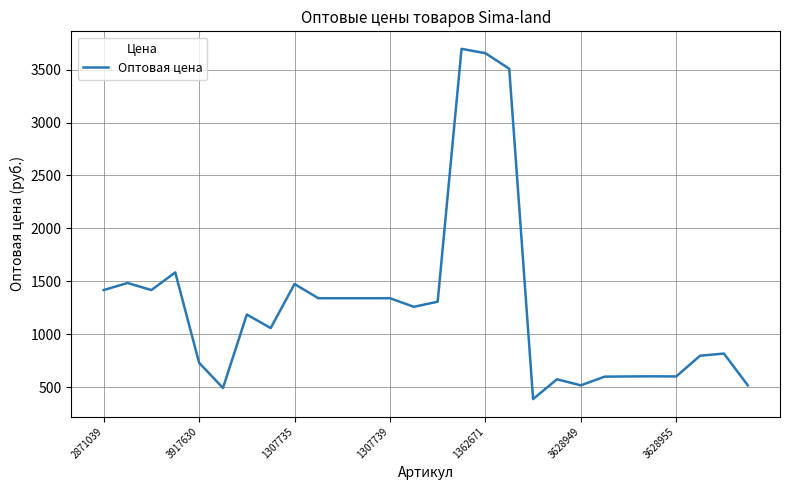

What is the maximum value shown in the chart?

3696